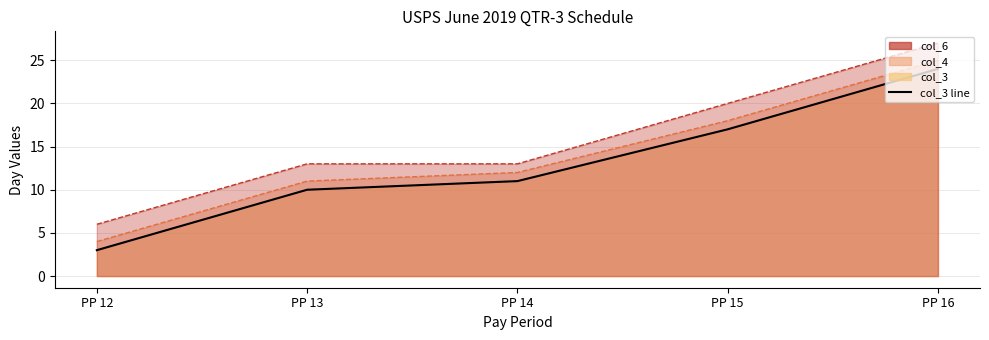

Rank the series by their maximum value, from lowest to highest.

col_3, col_4, col_6